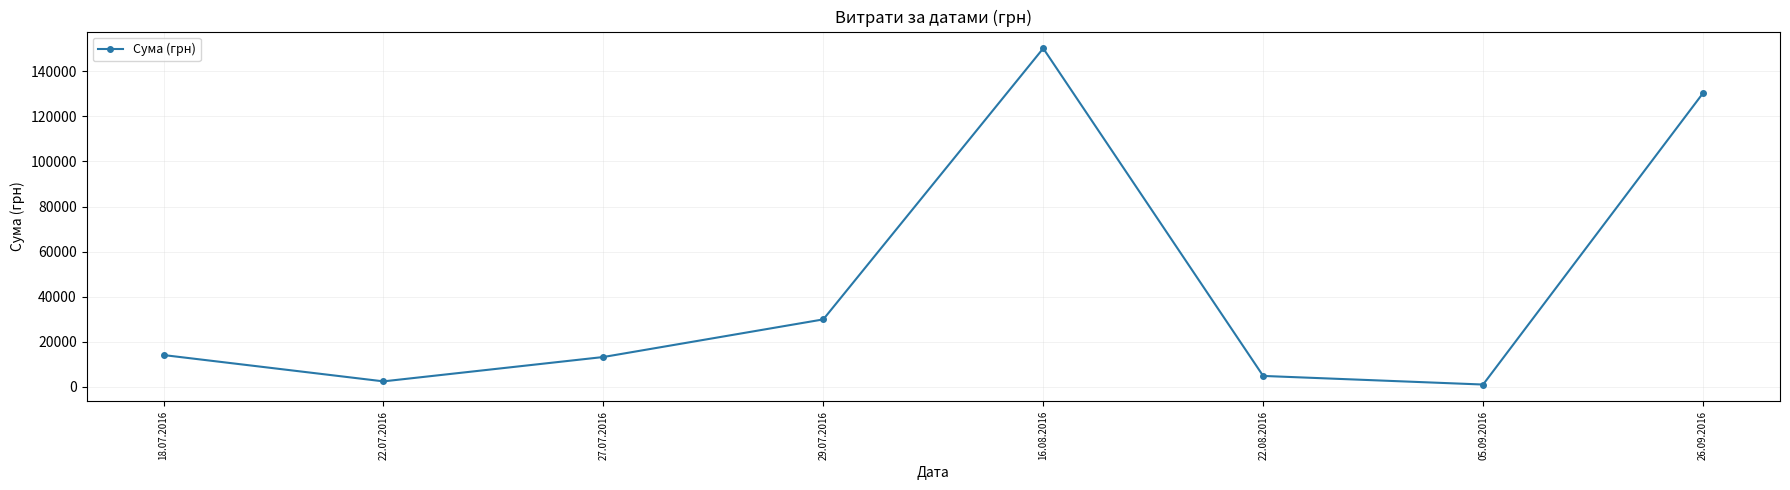

Approximately how many times larger is the value at 16.08.2016 compared to 18.07.2016?

10.7